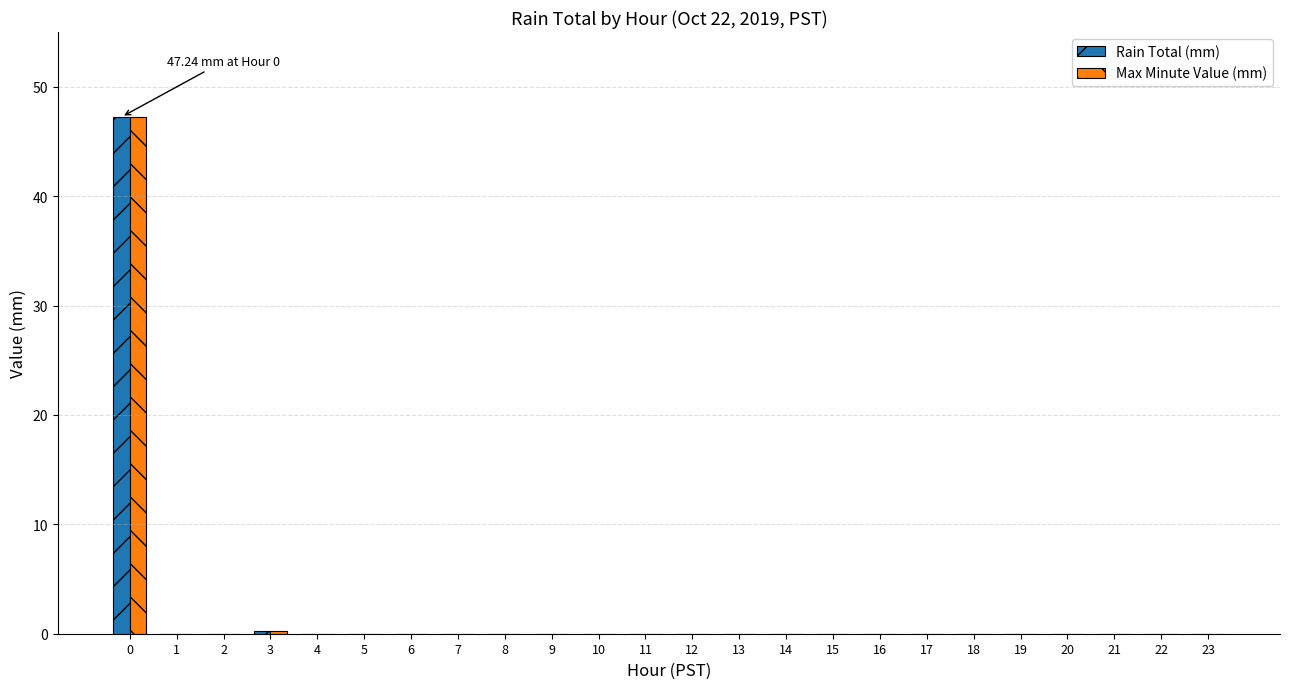

What is the highest value of the Max Minute Value (mm) series?

47.2